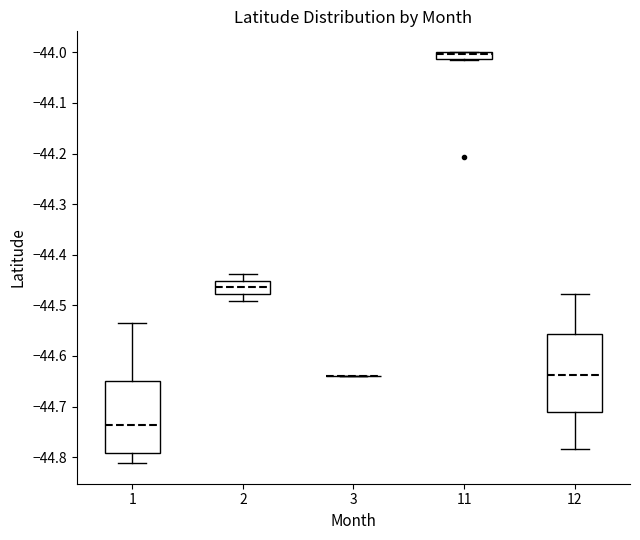

Where is the upper edge of the box at x = 2 on the y-axis? The values are not printed on the chart, so give them approximately, as read against the axis.

-44.45